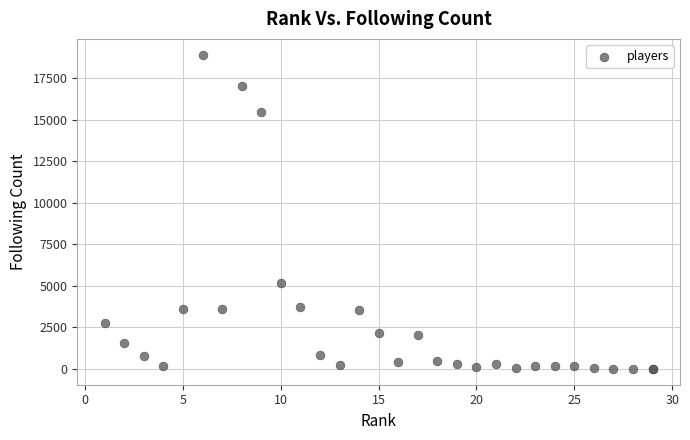

What Y value in the scatter plot is closest to 9466?

5156